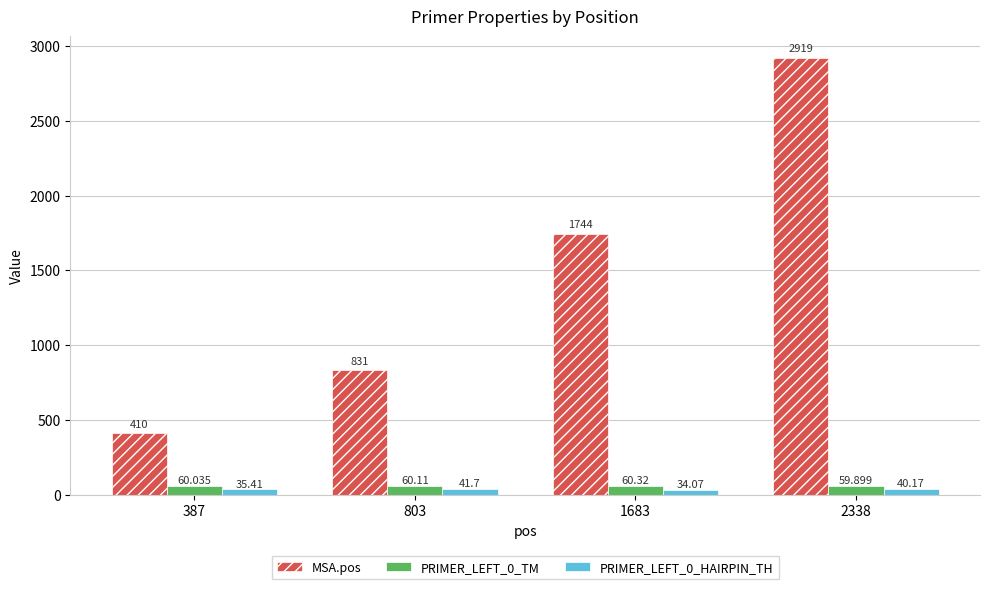

How many distinct data groups are displayed?

3